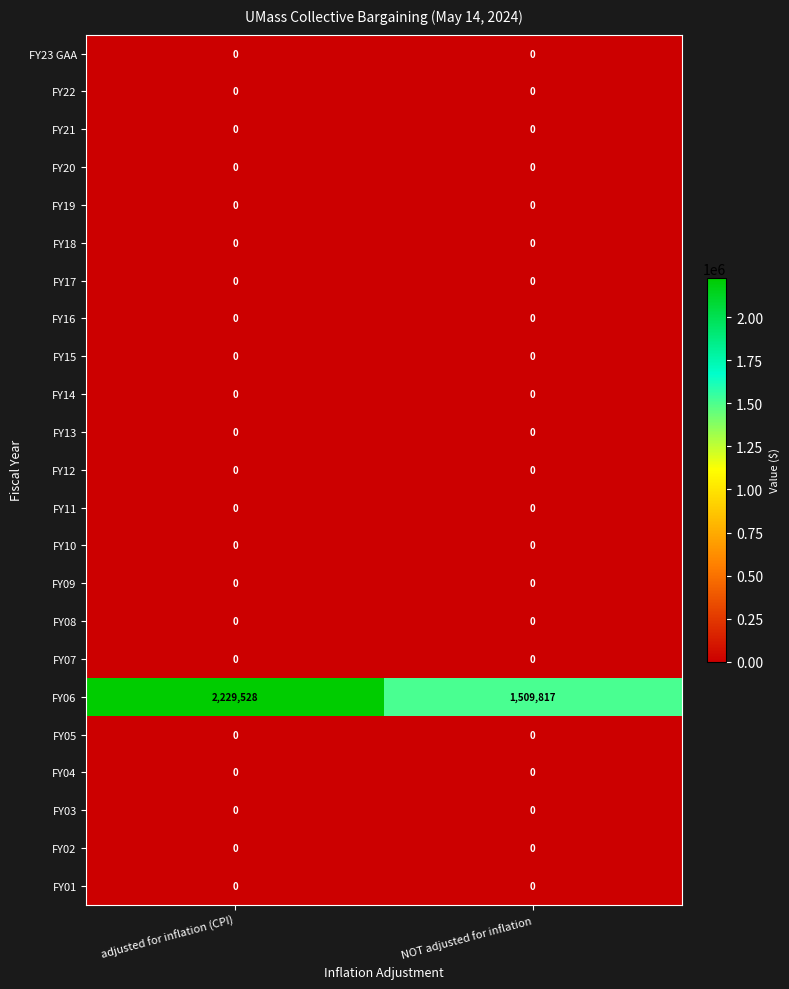

The value of FY15 at NOT adjusted for inflation is 0. True or false?

True